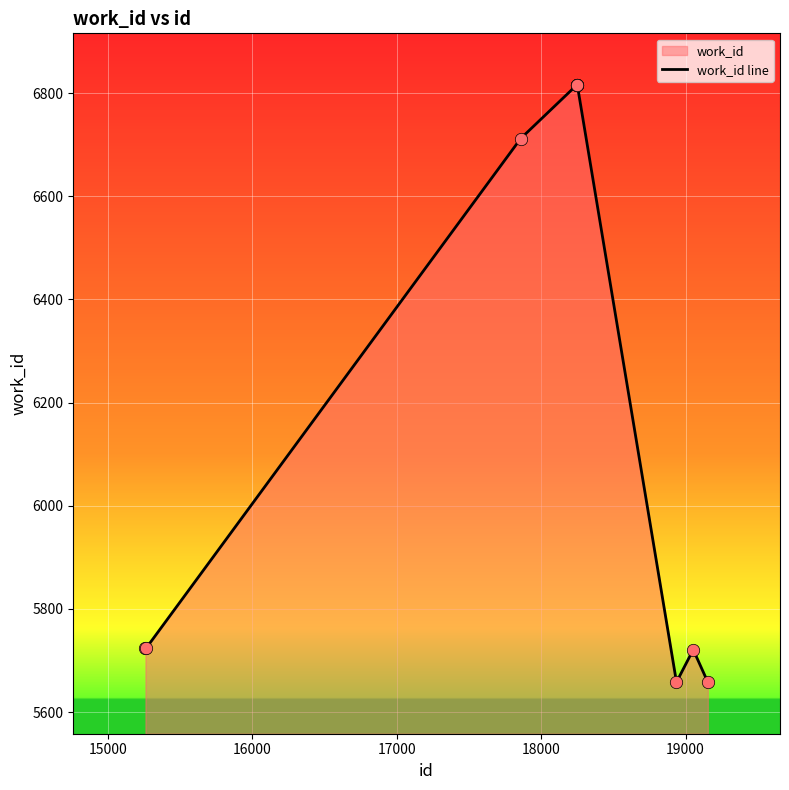

What is the smallest value displayed?

5658